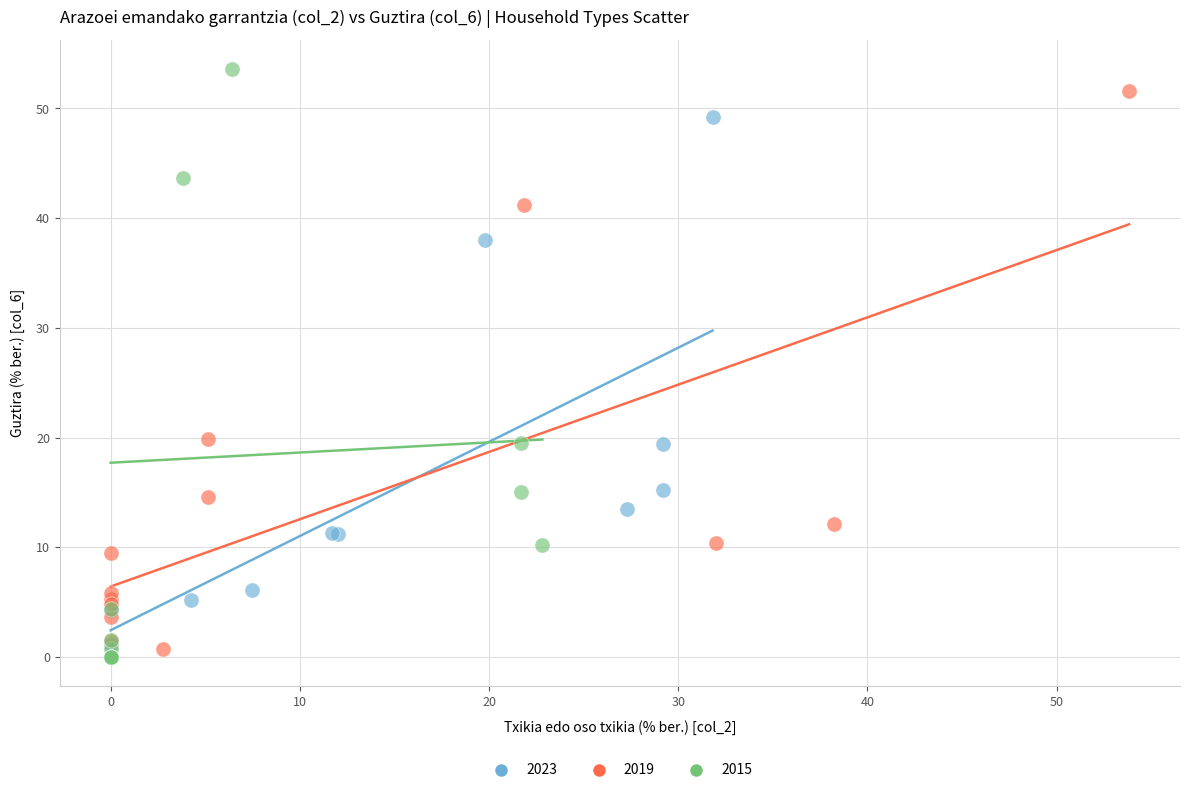

Which series contains the lowest Y value?

2015